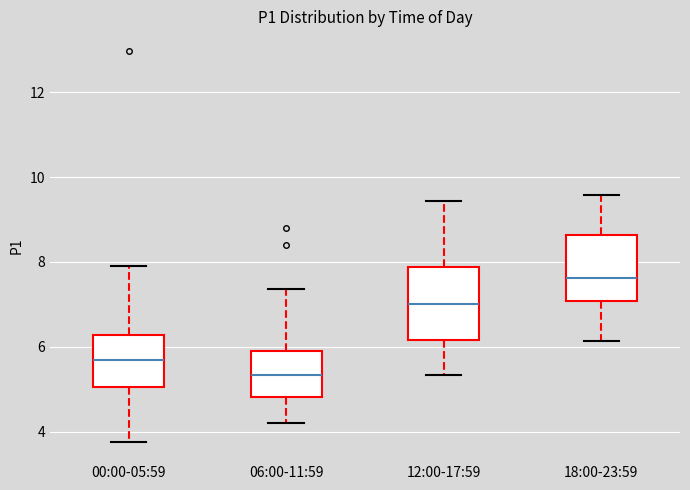

Reading left to right, transcribe this box plot: for each box, give where its median line is, the range the box spans, and where its two whiskers end, as read against the y-axis. The values are not printed on the chart, so give them approximately, as read against the axis.

00:00-05:59: median 5.8, box 5.0 to 6.2, whiskers 3.8 to 8.0
06:00-11:59: median 5.4, box 4.8 to 6.0, whiskers 4.2 to 7.4
12:00-17:59: median 7.0, box 6.2 to 7.8, whiskers 5.4 to 9.4
18:00-23:59: median 7.6, box 7.0 to 8.6, whiskers 6.2 to 9.6